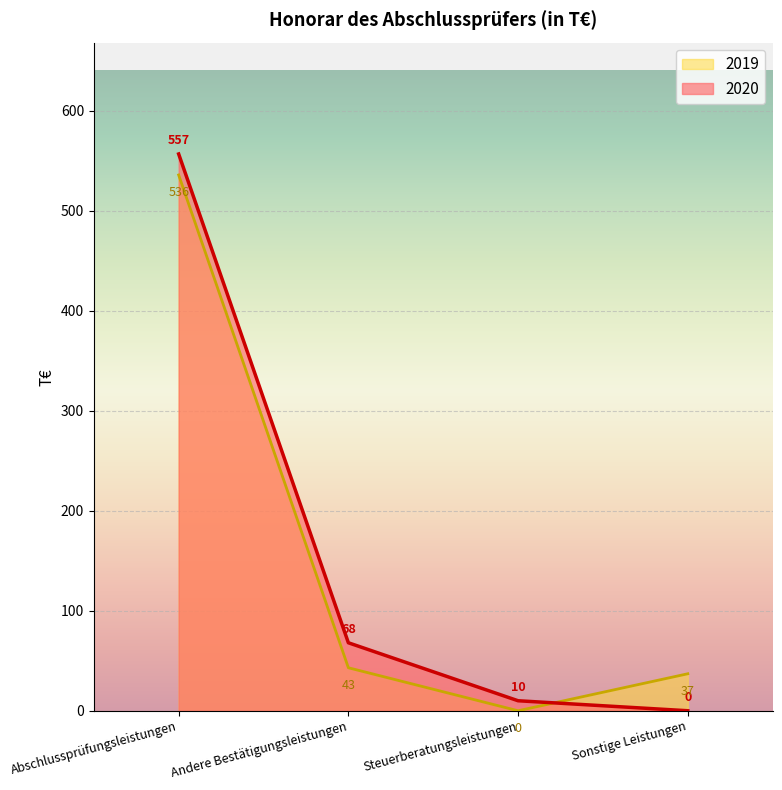

What is the greatest value displayed?

557